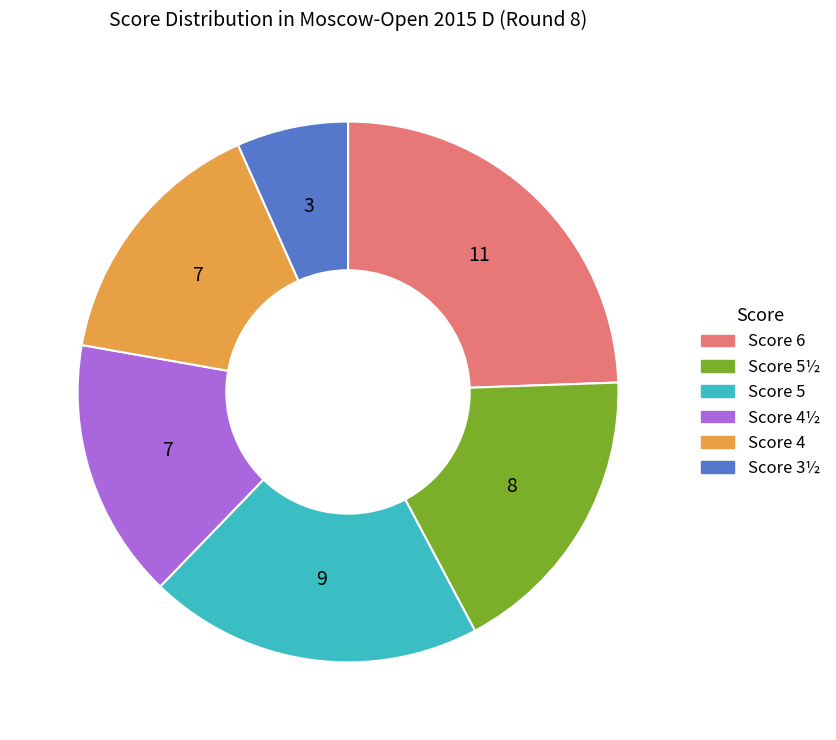

Does any single category account for the majority?

No